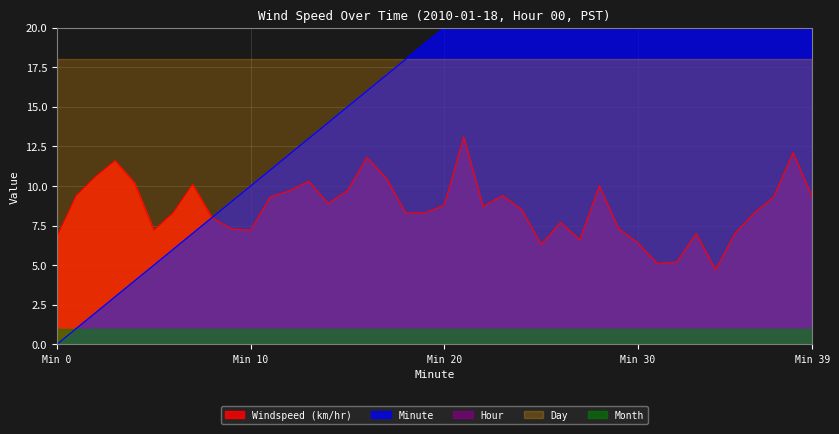

Rank the series at 5 from lowest to highest value.

Hour, Month, Minute, Windspeed (km/hr), Day